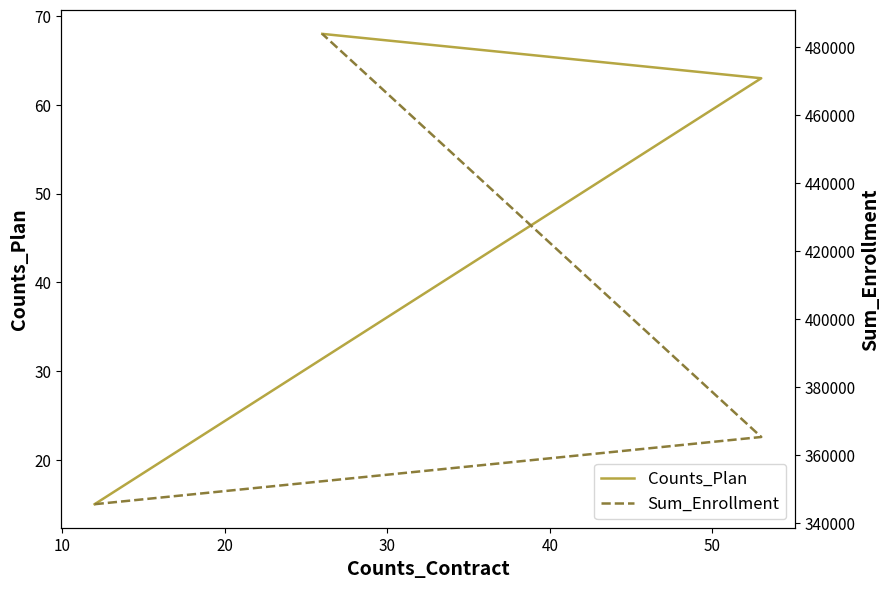

The Counts_Plan series shows 4 at 0. True or false?

False